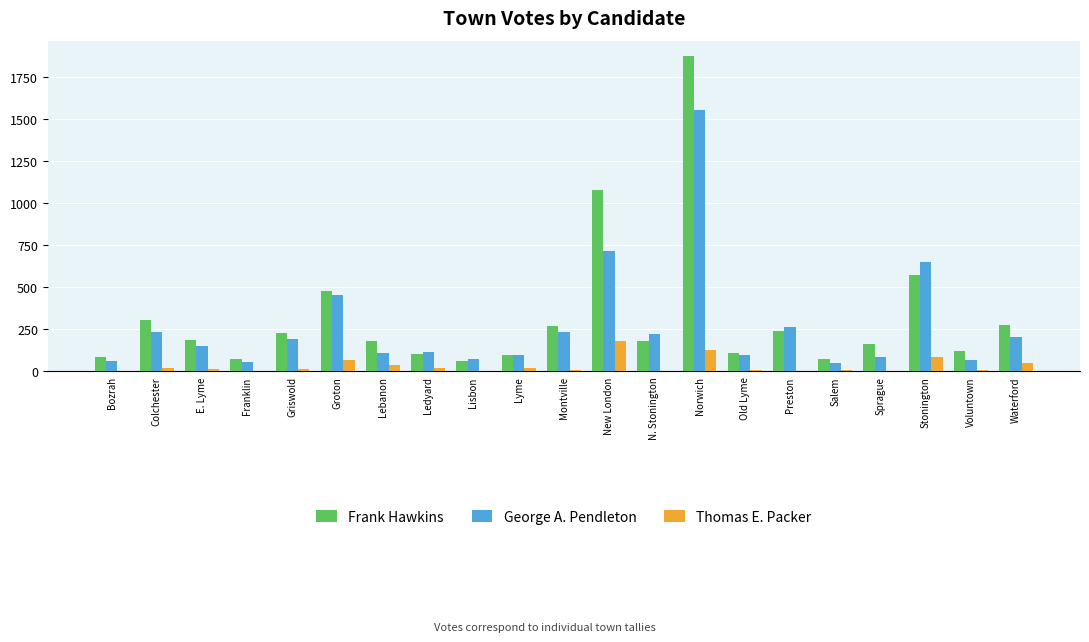

Does the chart contain stacked bars?

No